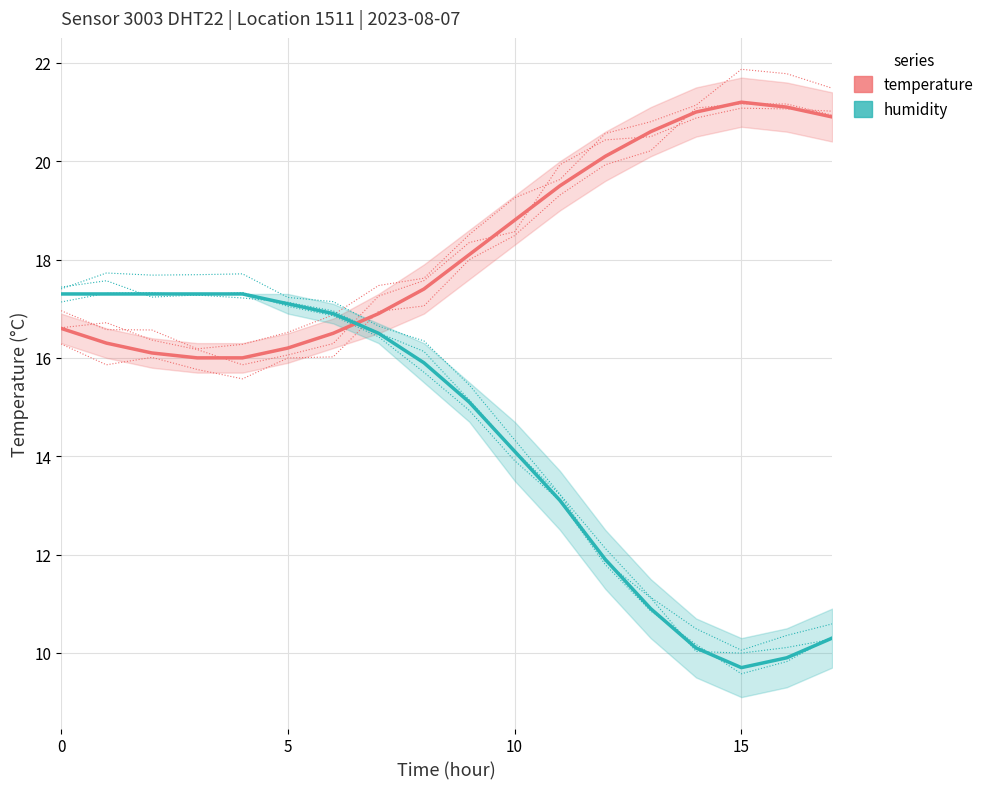

Reading left to right, extract all data points from this chart.

temperature: 16.6	16.3	16.1	16.0	16.0	16.2	16.5	16.9	17.4	18.1	18.8	19.5	20.1	20.6	21.0	21.2	21.1	20.9
humidity: 17.3	17.3	17.3	17.3	17.3	17.1	16.9	16.5	15.9	15.1	14.1	13.1	11.9	10.9	10.1	9.7	9.9	10.3